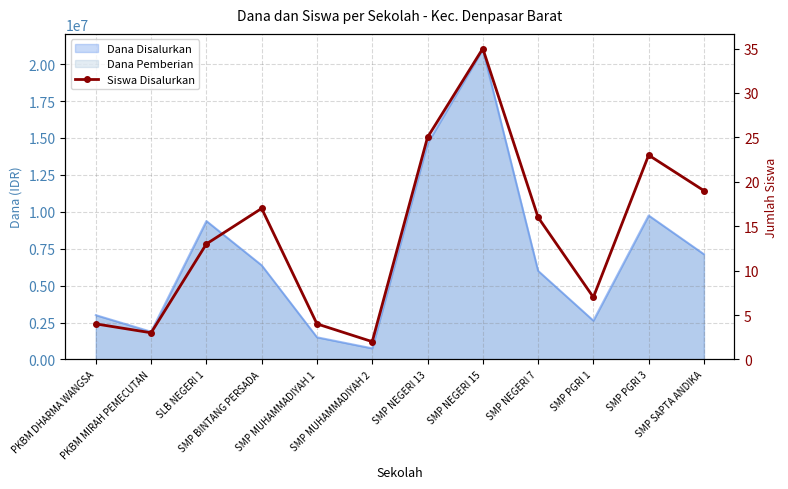

What is the sum of all values?

168